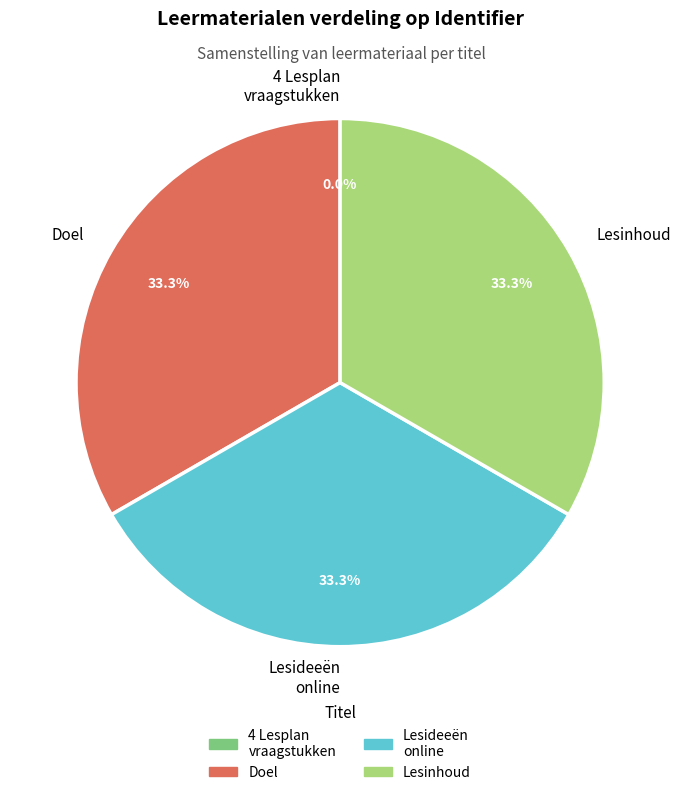

Is there a majority slice in this chart?

No